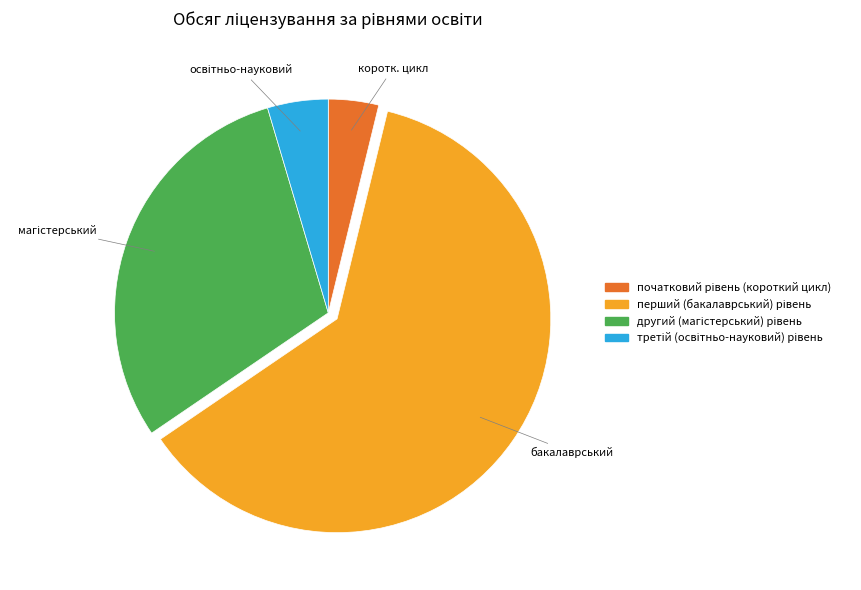

Does any single category account for the majority?

Yes